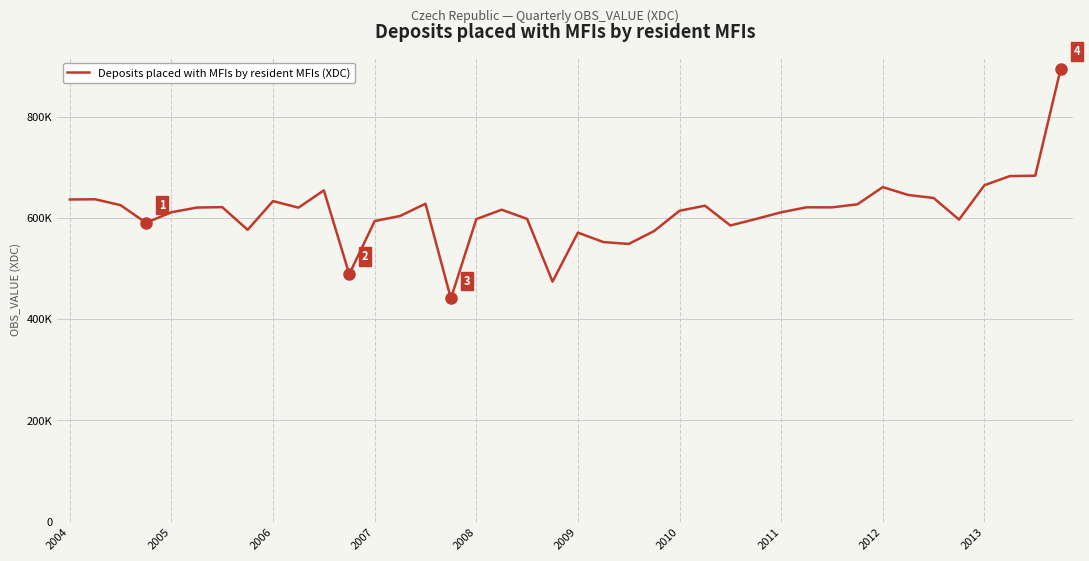

What is the difference between the maximum and minimum values?

453588